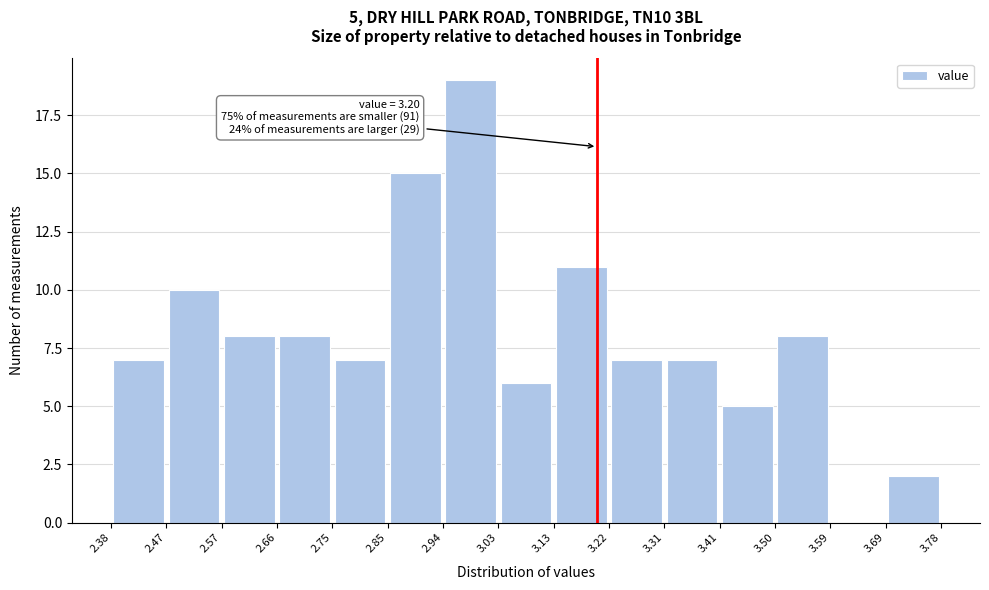

Which range on the x-axis has the tallest bar?

2.94 to 3.03